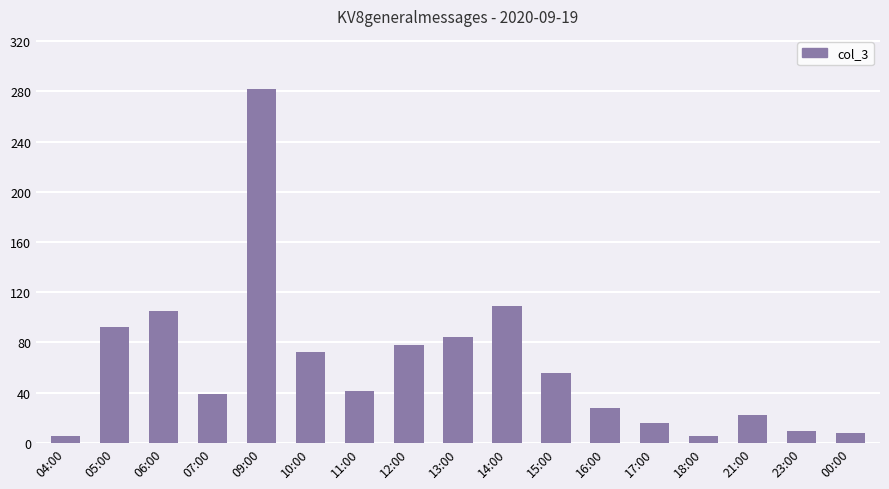

What is the value of the 14th bar from the left?

5